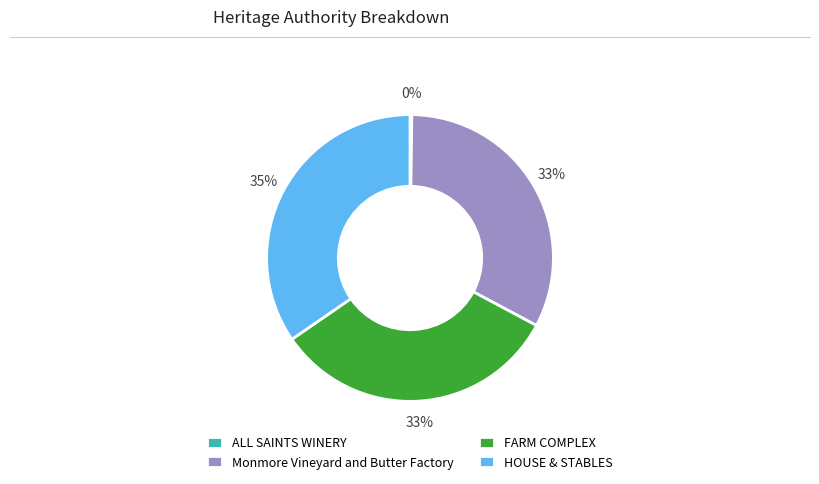

Which slice is the largest?

HOUSE & STABLES